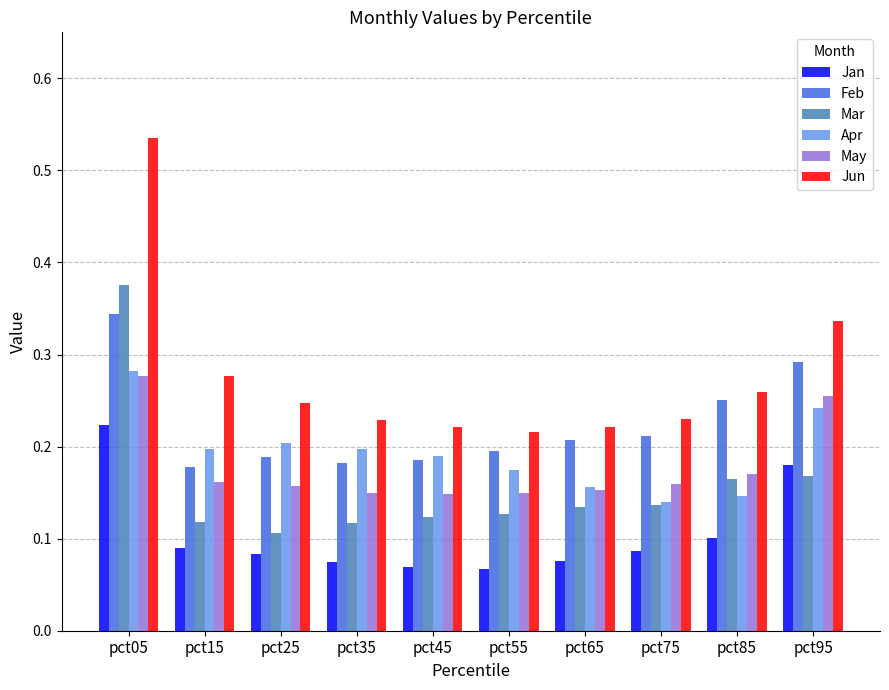

What is the sum of all Feb values?

2.2